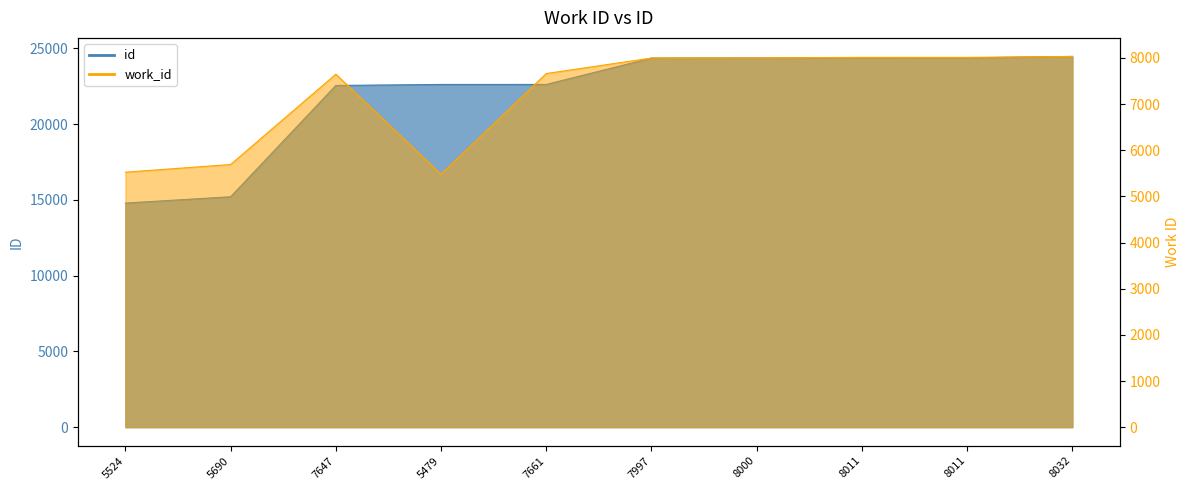

What is the label of the 9th point from the right?

5690